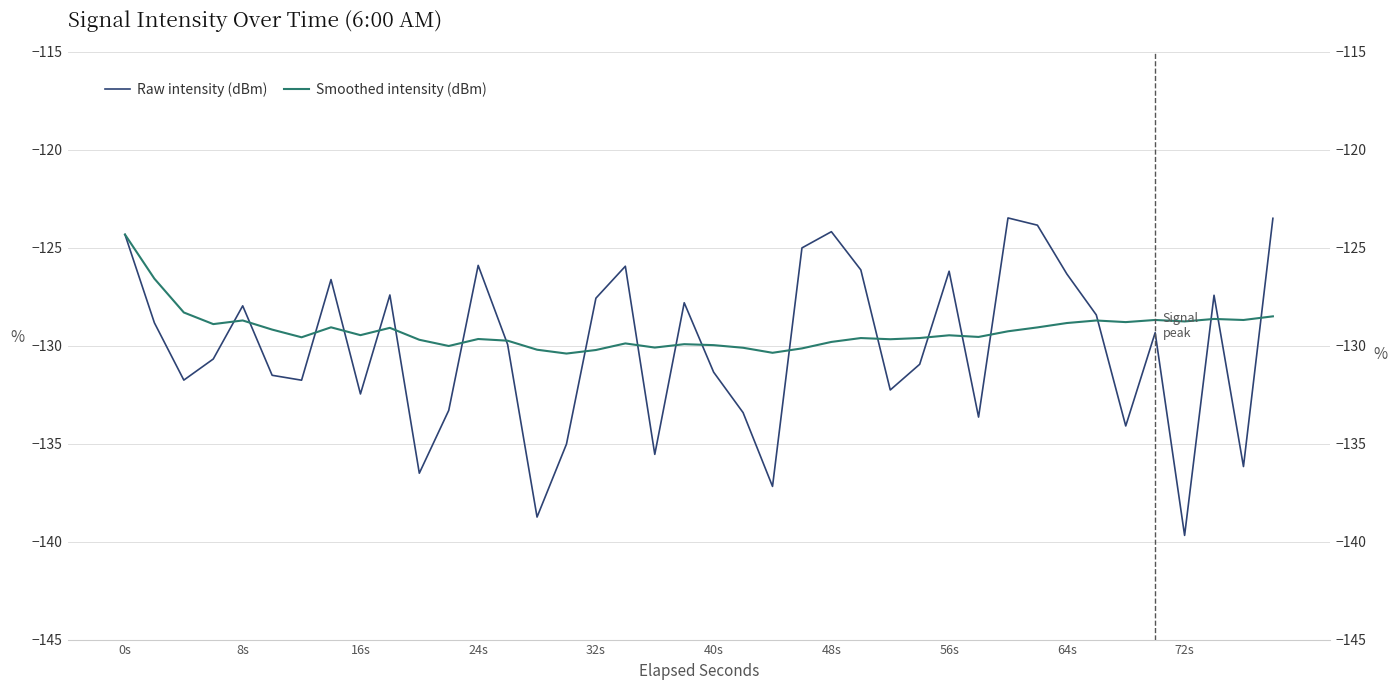

Does the chart display data point markers on the line(s)?

No